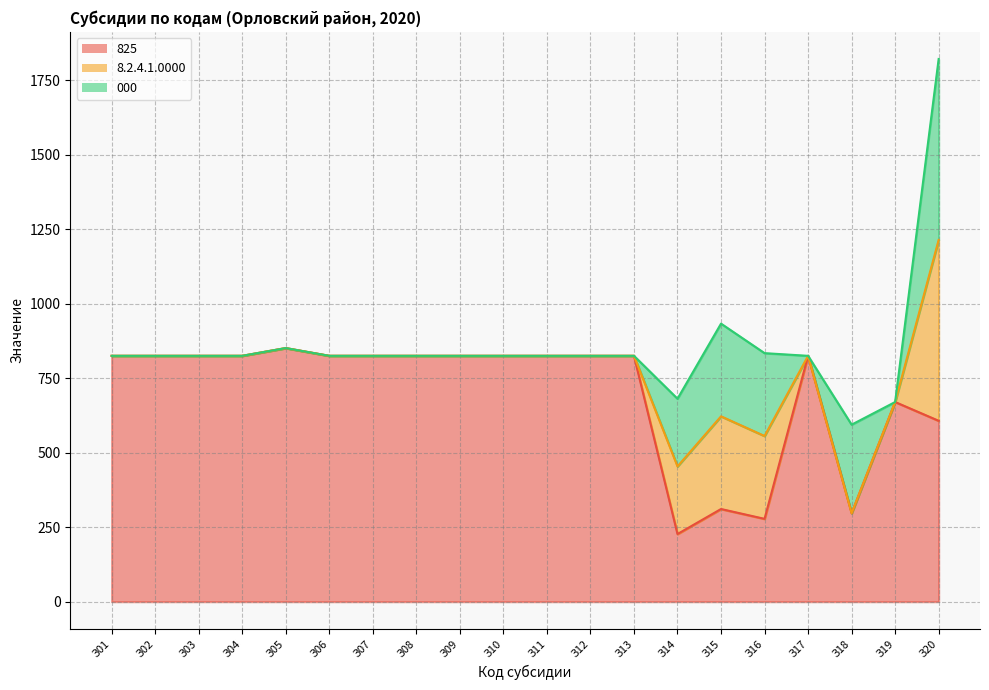

True or false: 825 and 000 intersect in this chart.

False